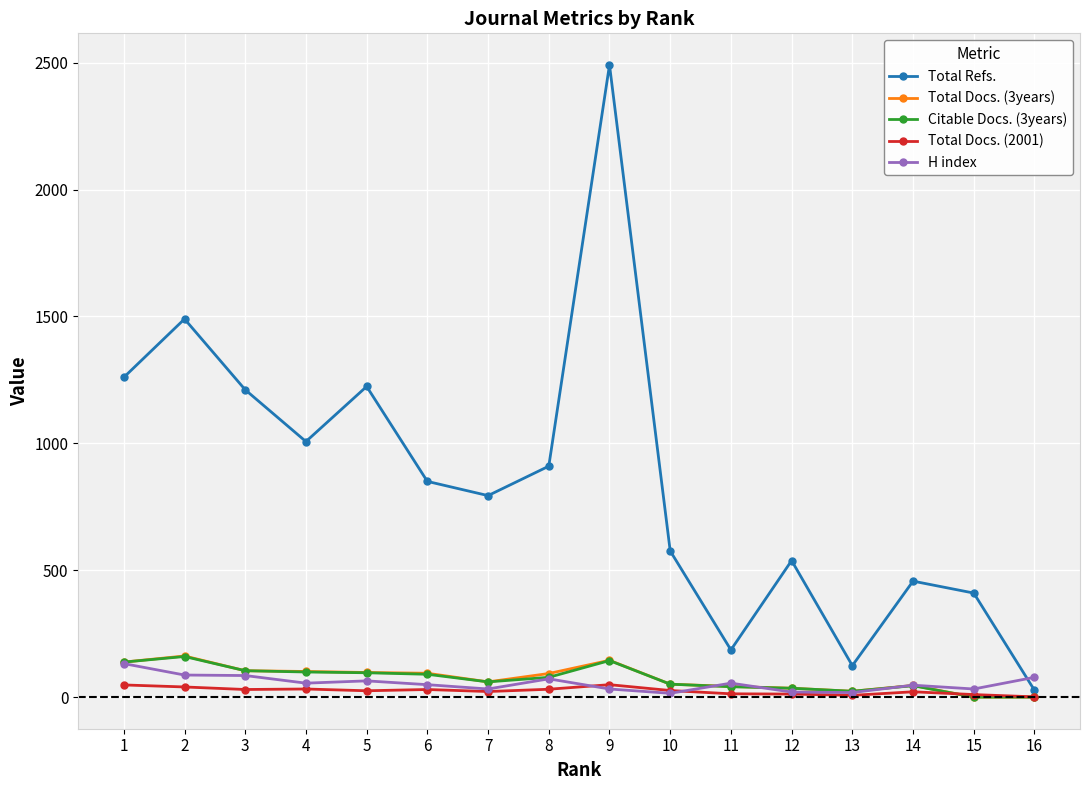

Where is the first local maximum for Total Refs.?

2